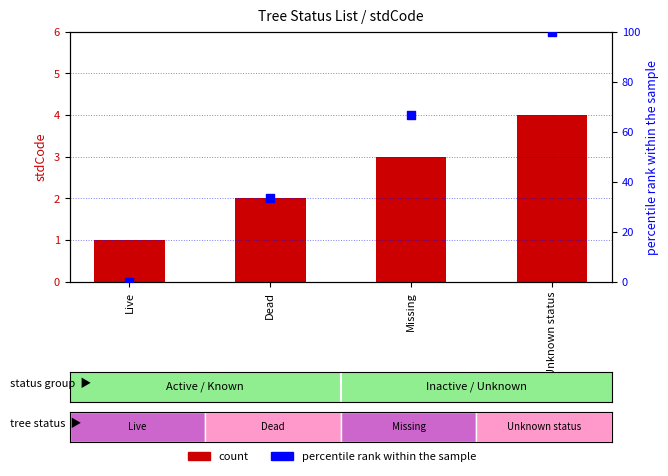

Which series contains the highest Y value?

percentile rank within the sample